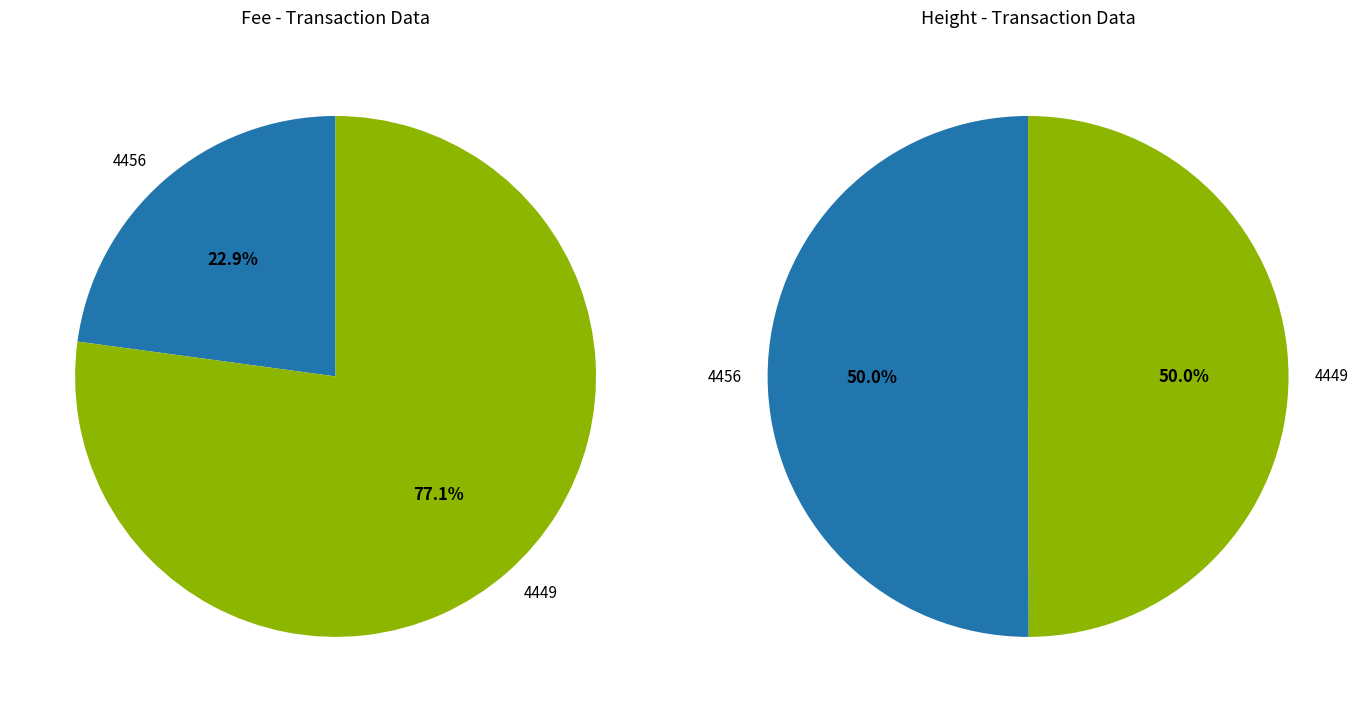

To the nearest percent, what is the difference between the 4456 and 4449 slice percentages?

54%